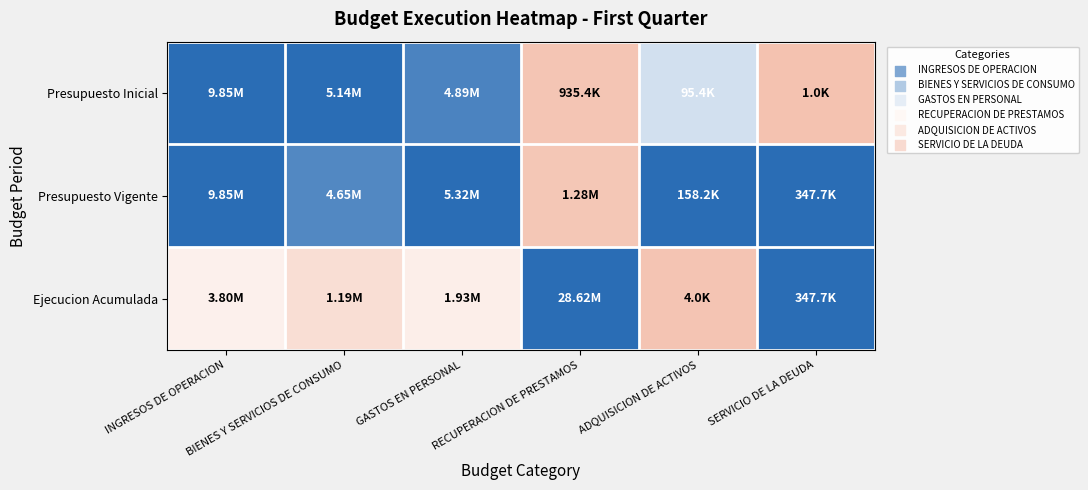

Reading right to left, transcribe all the data shown in this chart.

Presupuesto Inicial: SERVICIO DE LA DEUDA=0.0	ADQUISICION DE ACTIVOS=0.6	RECUPERACION DE PRESTAMOS=0.0	GASTOS EN PERSONAL=0.9	BIENES Y SERVICIOS DE CONSUMO=1.0	INGRESOS DE OPERACION=1.0
Presupuesto Vigente: SERVICIO DE LA DEUDA=1.0	ADQUISICION DE ACTIVOS=1.0	RECUPERACION DE PRESTAMOS=0.0	GASTOS EN PERSONAL=1.0	BIENES Y SERVICIOS DE CONSUMO=0.9	INGRESOS DE OPERACION=1.0
Ejecucion Acumulada: SERVICIO DE LA DEUDA=1.0	ADQUISICION DE ACTIVOS=0.0	RECUPERACION DE PRESTAMOS=1.0	GASTOS EN PERSONAL=0.4	BIENES Y SERVICIOS DE CONSUMO=0.2	INGRESOS DE OPERACION=0.4